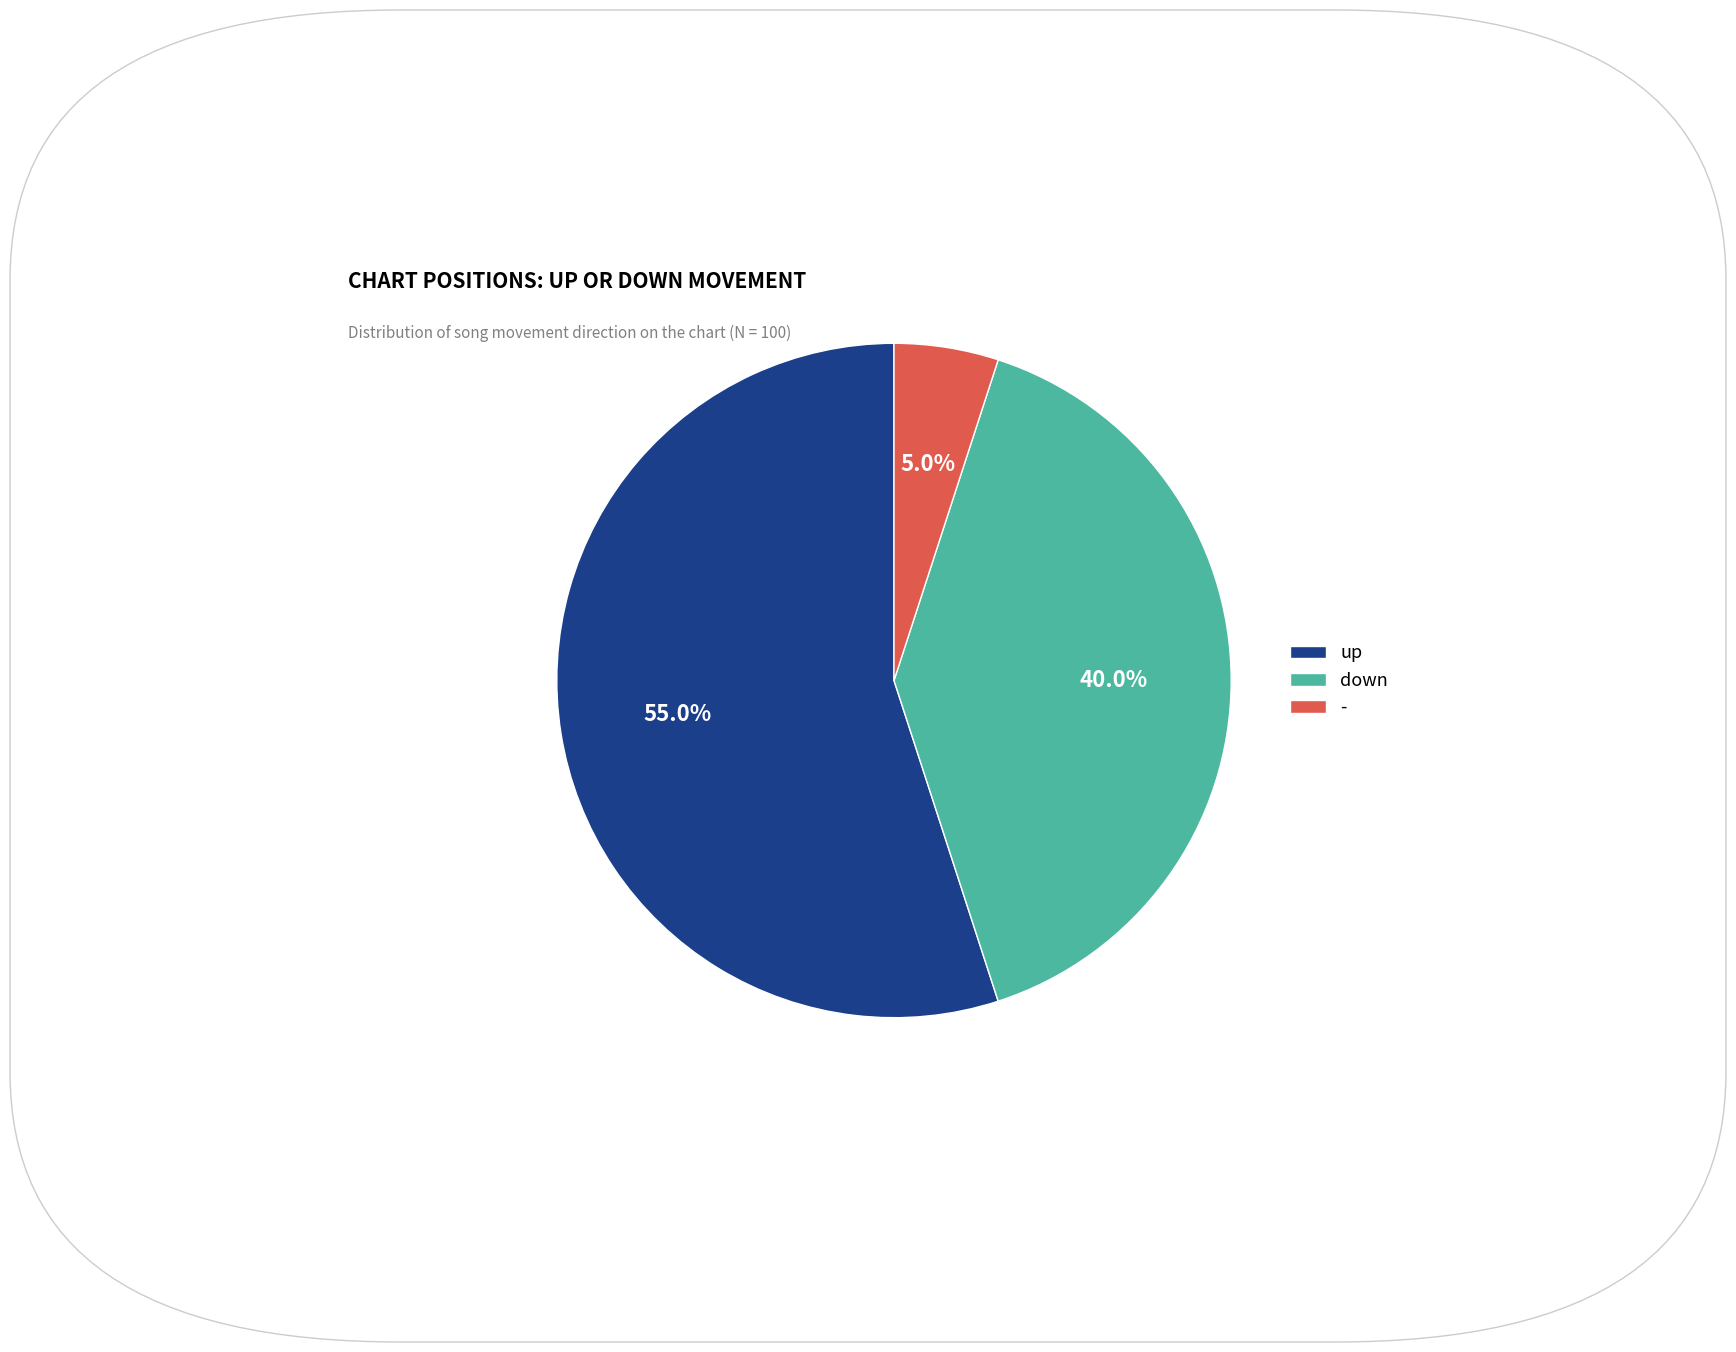

Combined, do up and down account for over 50%?

Yes